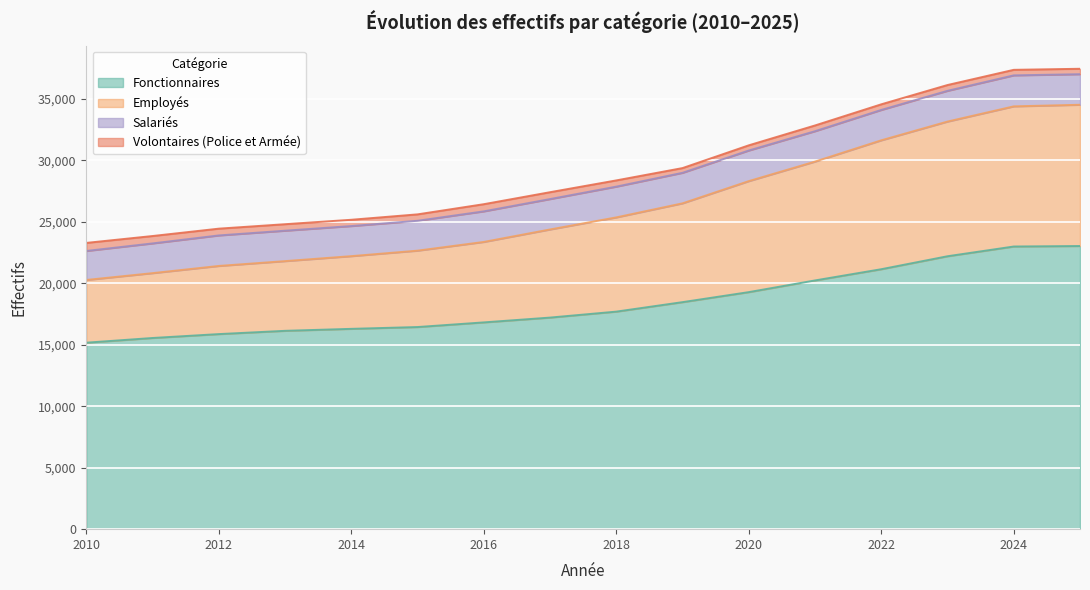

At which category is the sum across all series the highest?

2025